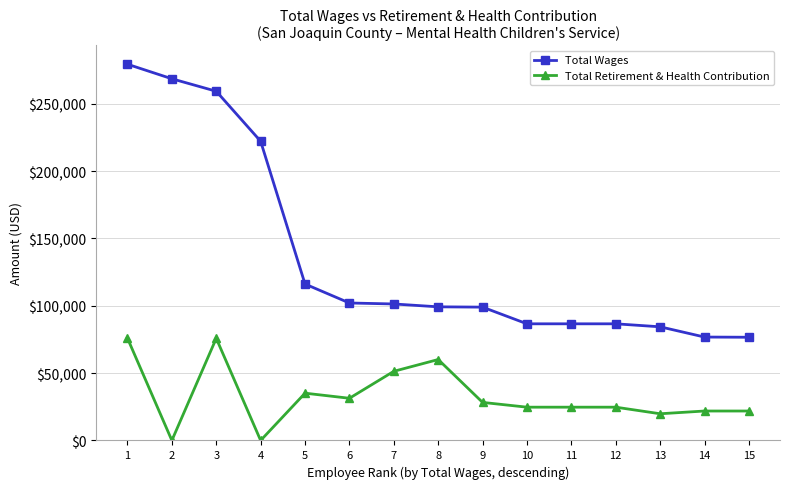

List the series in order of their peak value, lowest first.

Total Retirement & Health Contribution, Total Wages